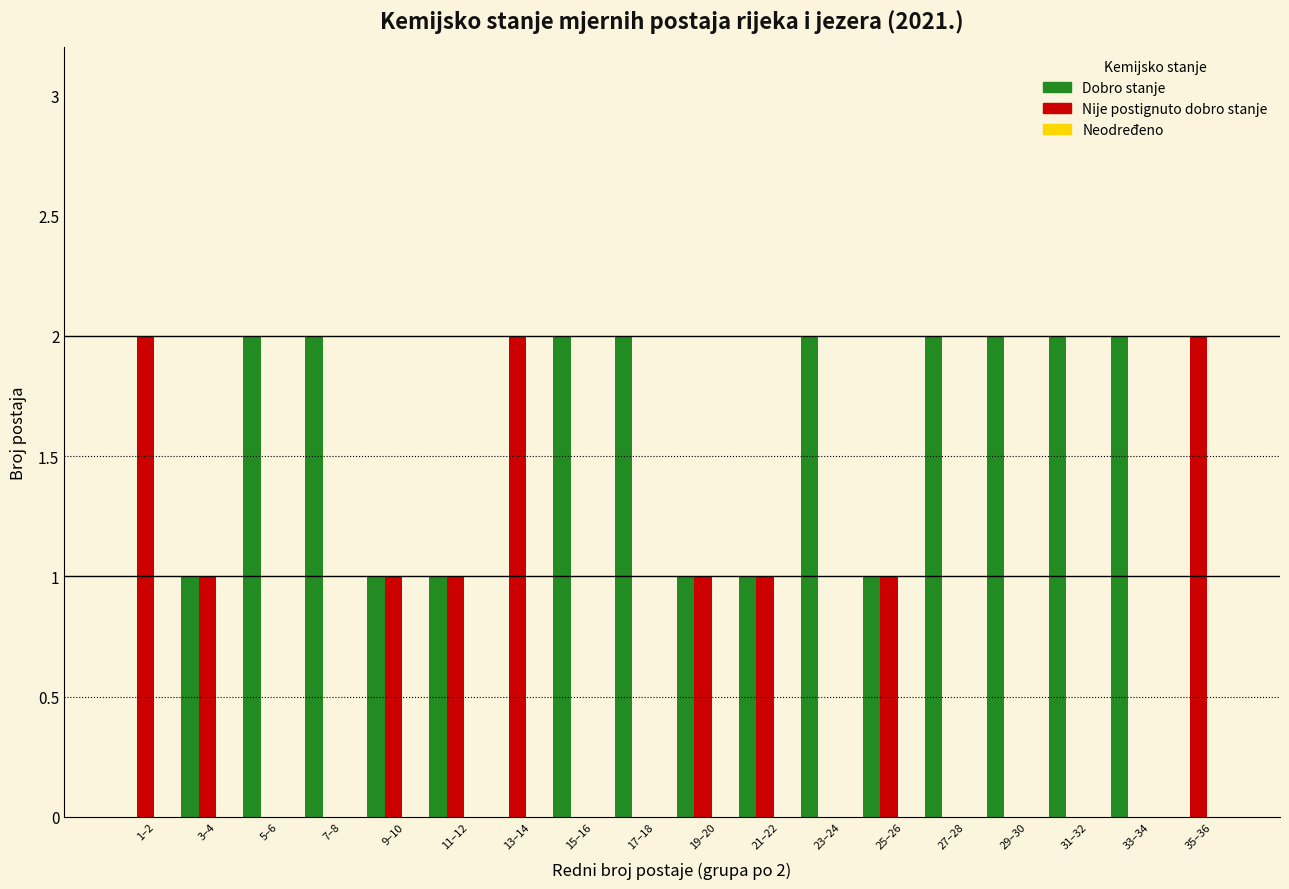

Is it true that Nije postignuto dobro stanje equals 1 at 19–20?

True